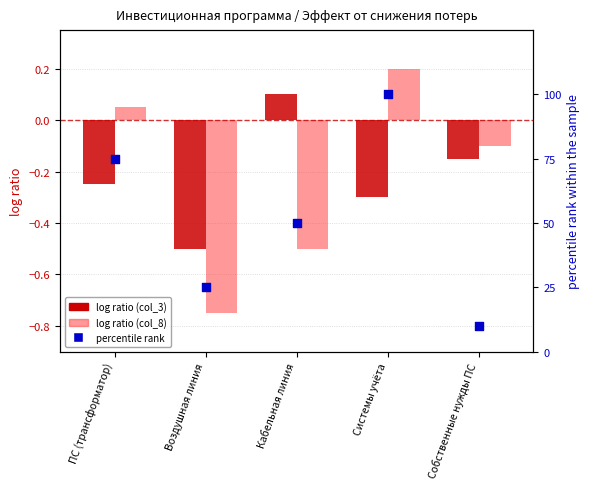

Which series reaches the minimum Y coordinate?

Эффект (план) col_8